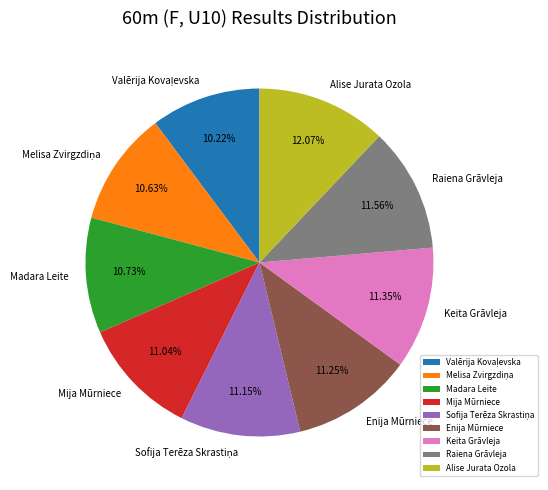

How many segments does this pie chart have?

9